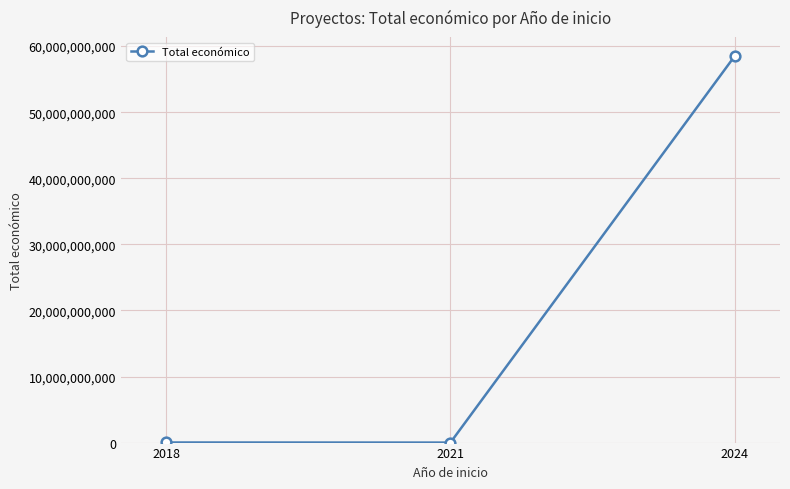

How many lines are shown in the chart?

1